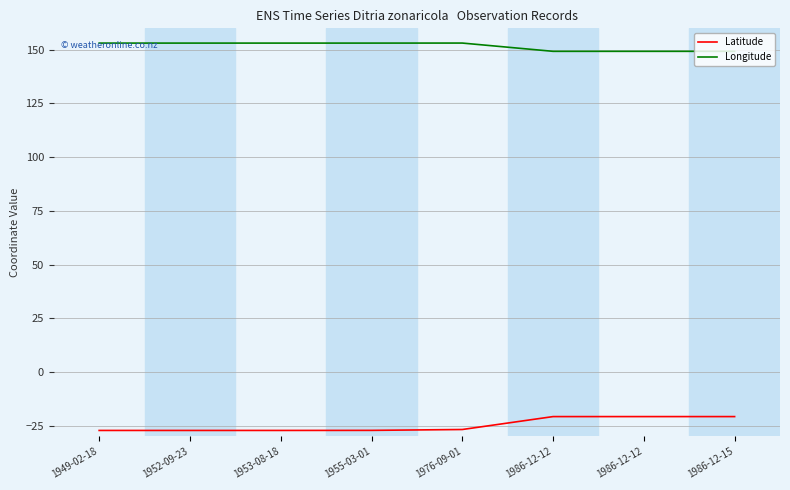

What are all the series names shown in the legend?

Latitude, Longitude